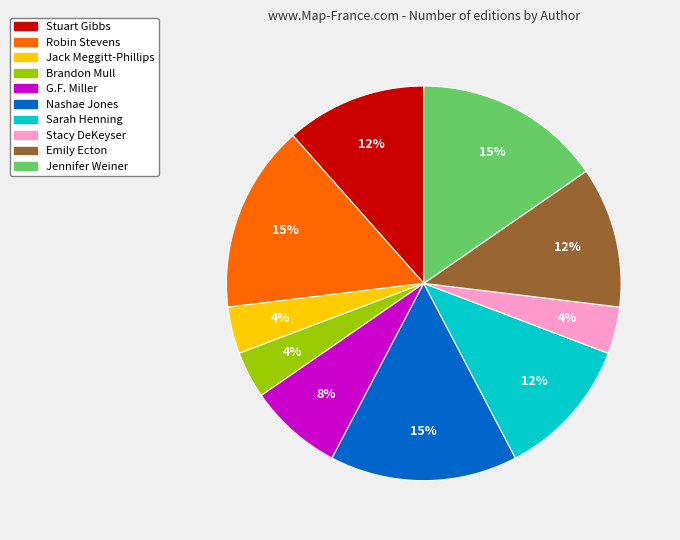

How many slices are in this pie chart?

10